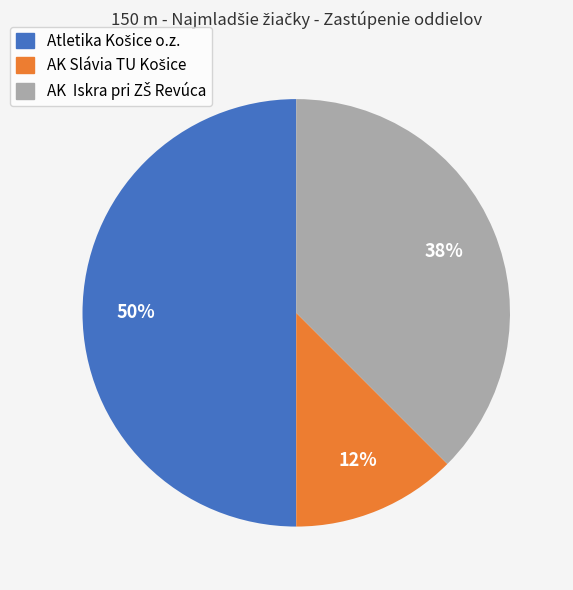

To the nearest percent, what is the average slice percentage?

33%